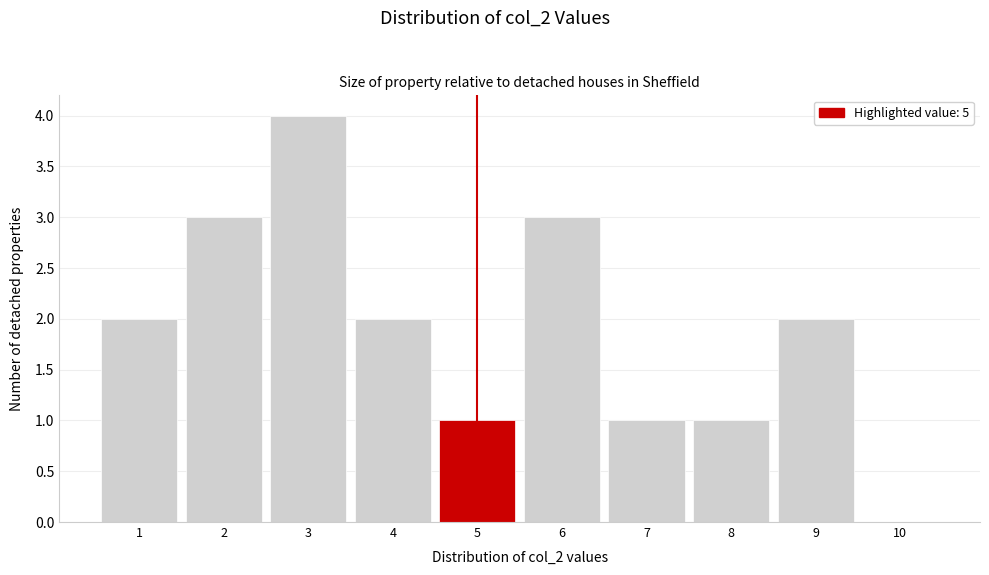

Reading left to right, extract all data points from this chart.

1=2	2=3	3=4	4=2	5=1	6=3	7=1	8=1	9=2	10=0